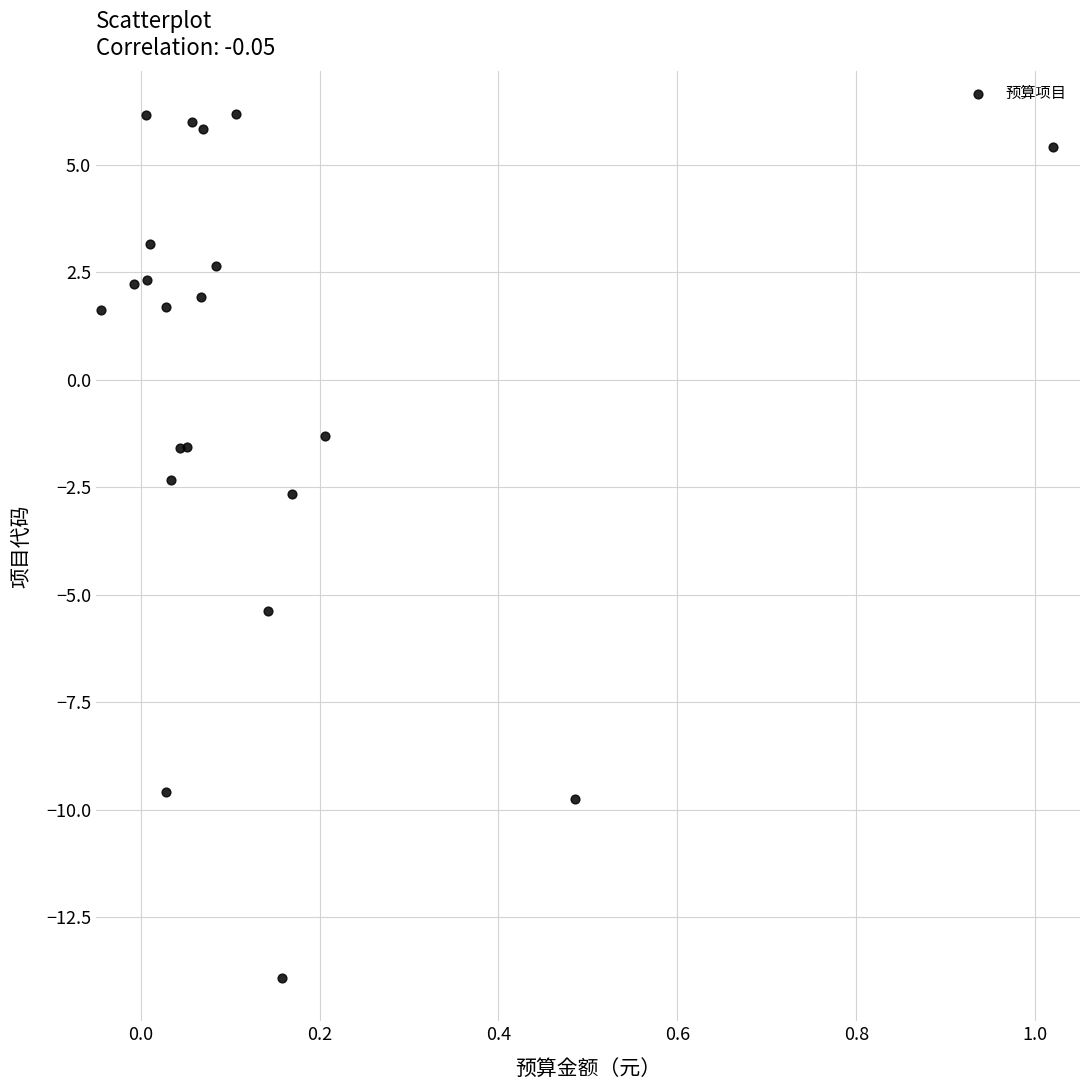

What Y value in the scatter plot is closest to -3?

-2.6